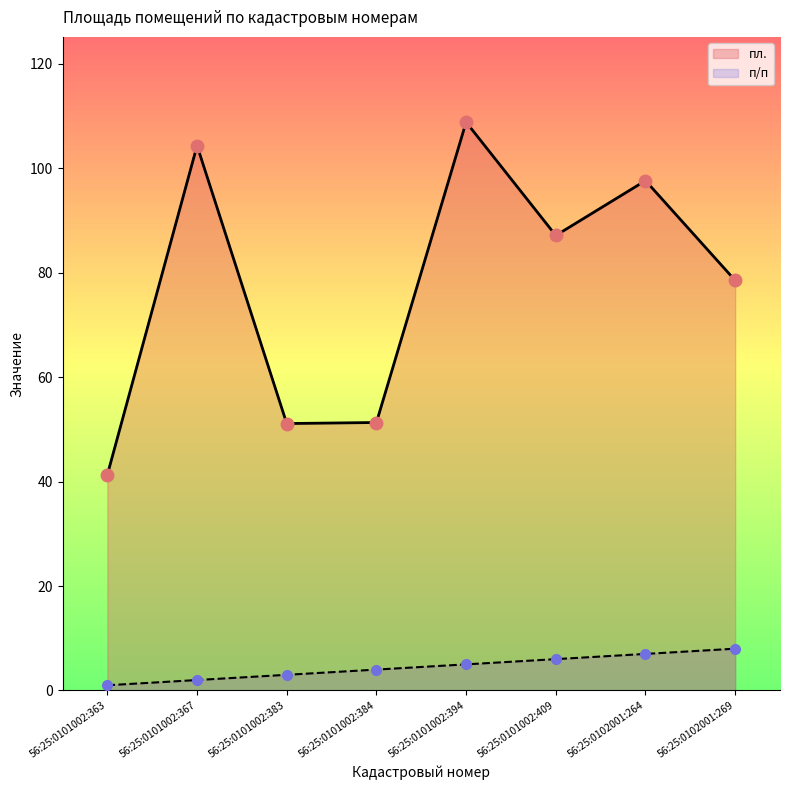

How many values in the п/п series exceed 5?

3